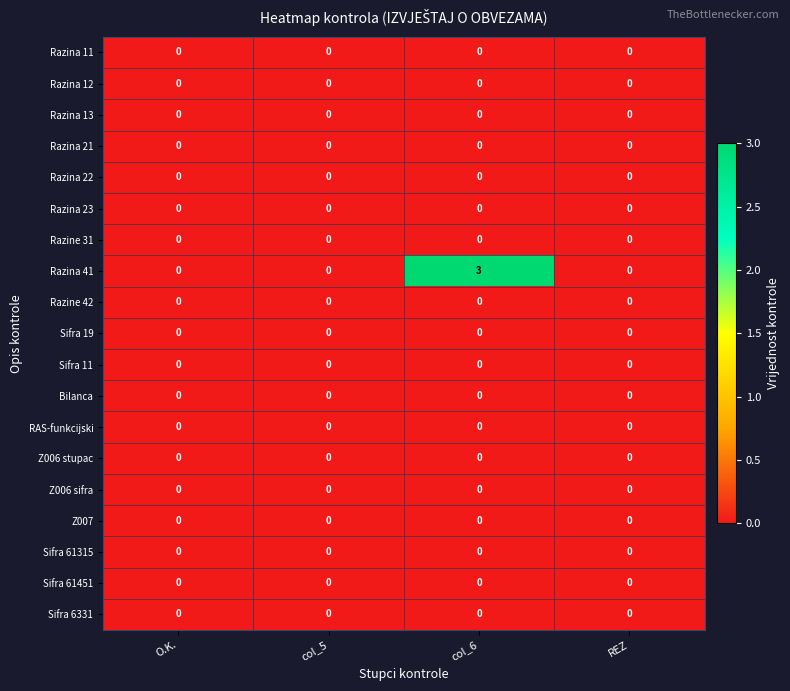

Which series has the largest total across all categories?

Razina 41